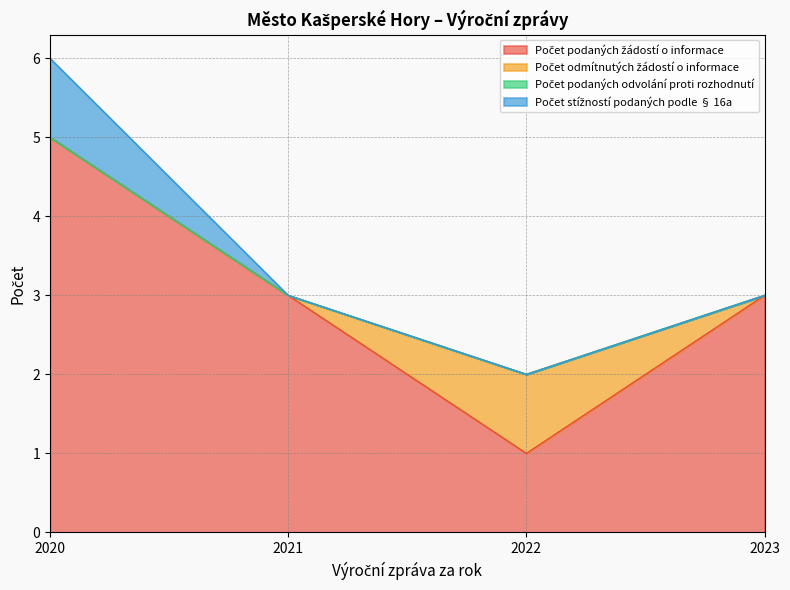

At which label does Počet podaných žádostí o informace reach its minimum?

2022